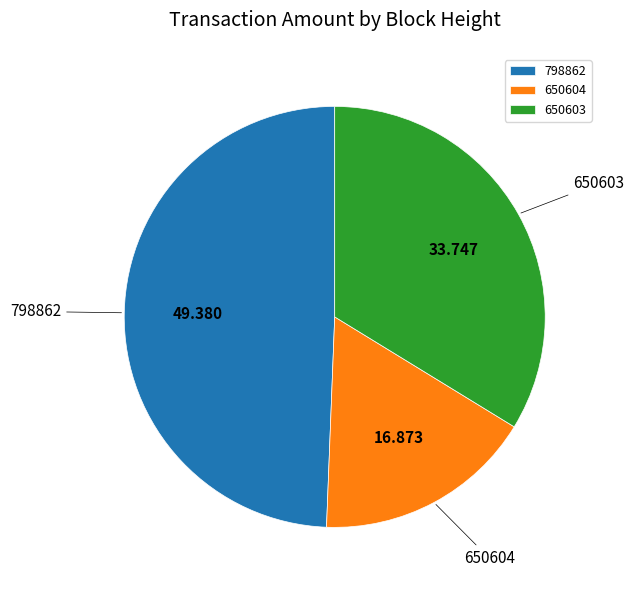

Is there any slice that represents more than half of the pie?

No